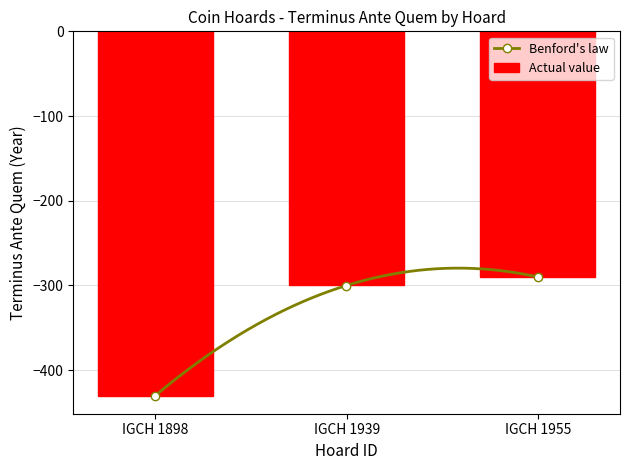

Reading right to left, what are all the values shown in this chart?

IGCH 1955=-290	IGCH 1939=-300	IGCH 1898=-430